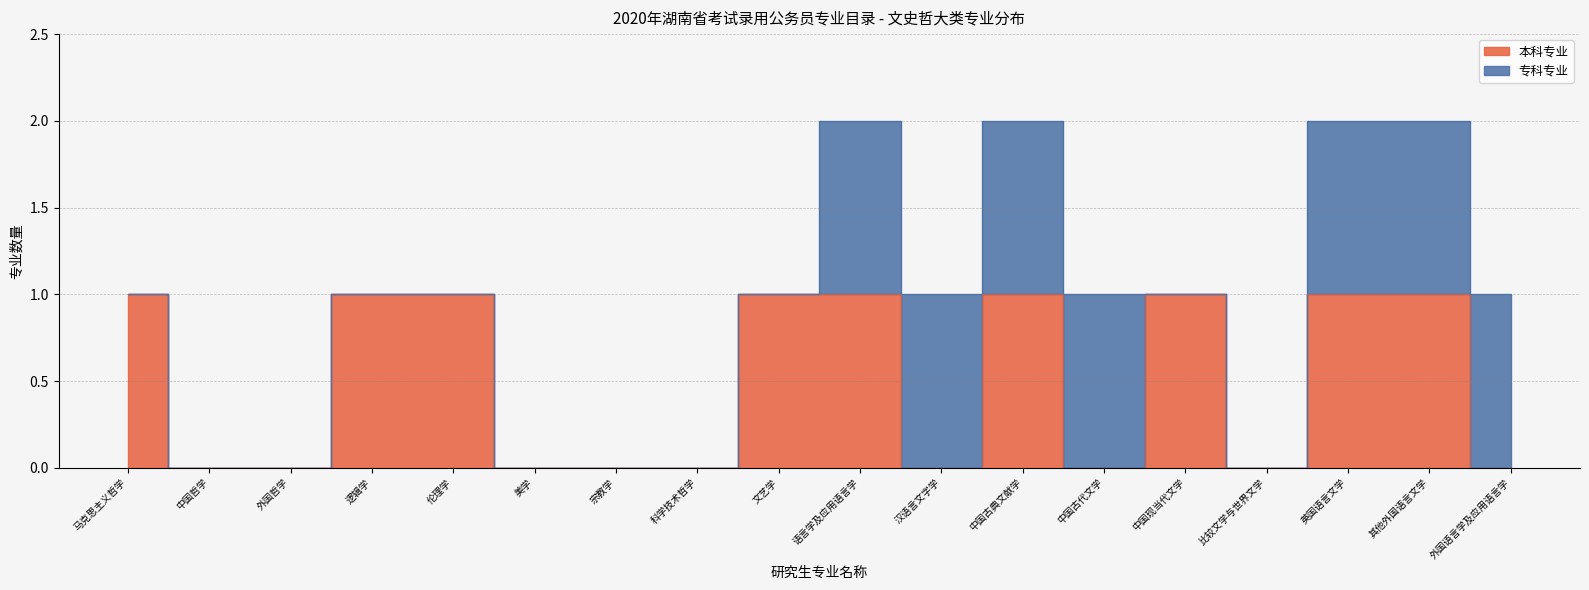

List the labels in order of value, largest first.

马克思主义哲学, 逻辑学, 伦理学, 文艺学, 语言学及应用语言学, 中国古典文献学, 中国现当代文学, 英国语言文学, 其他外国语言文学, 中国哲学, 外国哲学, 美学, 宗教学, 科学技术哲学, 汉语言文字学, 中国古代文学, 比较文学与世界文学, 外国语言学及应用语言学